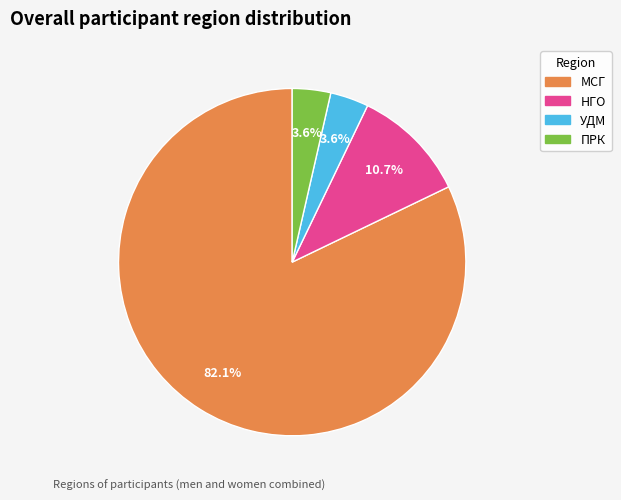

Which slice is the largest?

МСГ